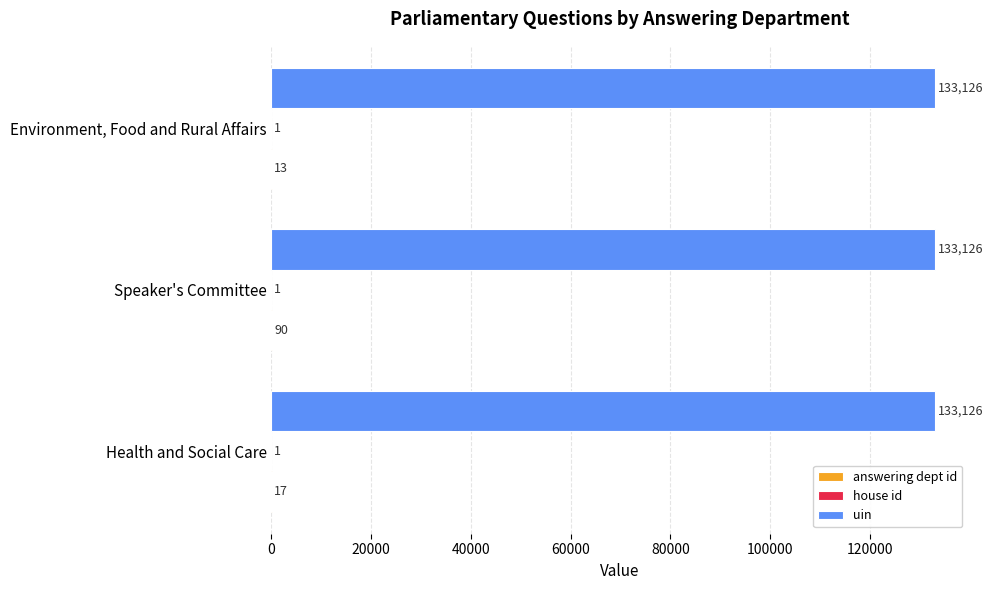

How many data points does each series have?

3